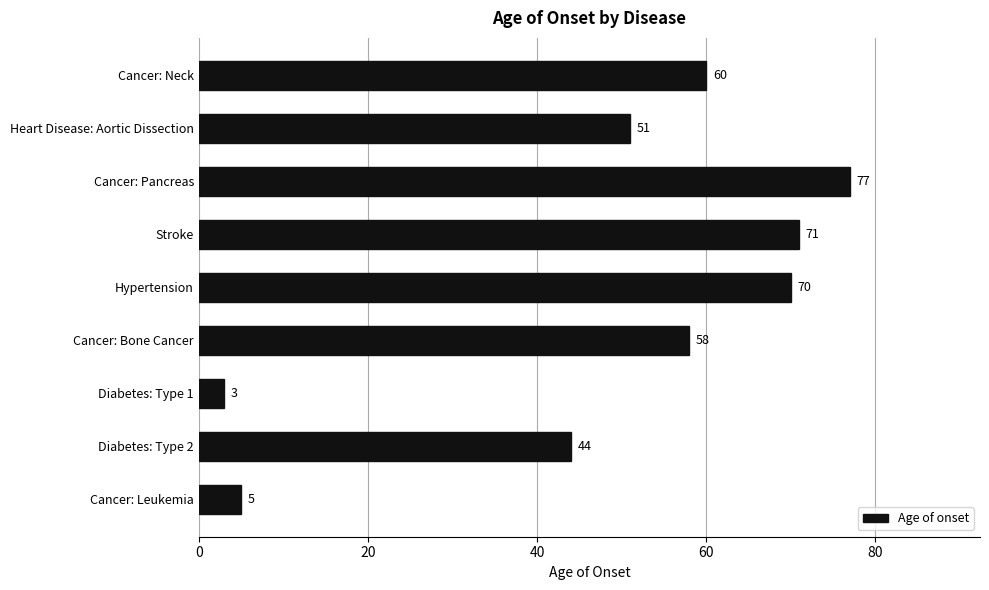

Are the bars horizontal?

Yes